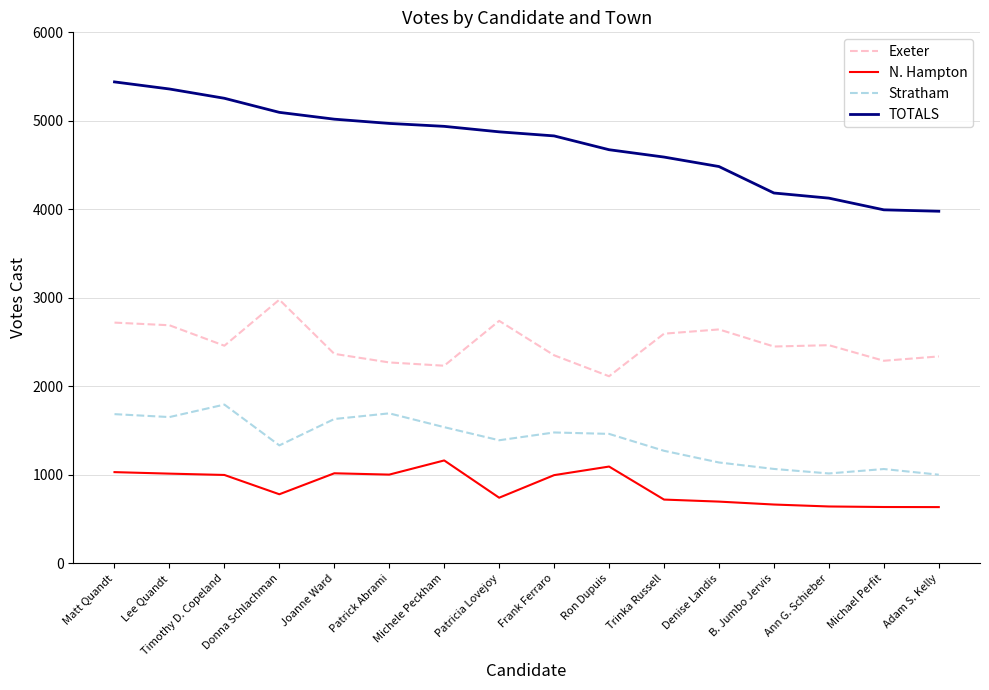

True or false: TOTALS and Stratham cross at least once.

False